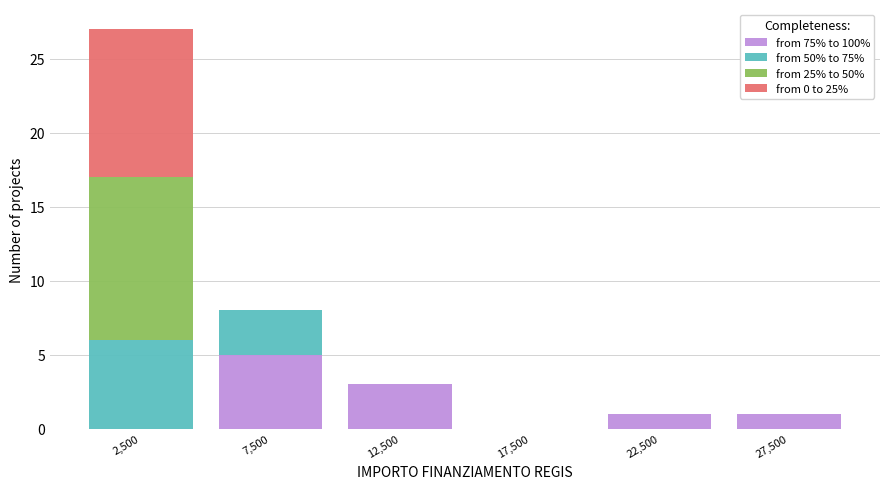

Reading left to right, list every stacked bar in this chart as the range it spans on the x-axis followed by its total height. The values are not printed on the chart, so give them approximately, as read against the axis.

0 to 5000: 27
5000 to 10000: 8
10000 to 15000: 3
15000 to 20000: 0
20000 to 25000: 1
25000 to 30000: 1